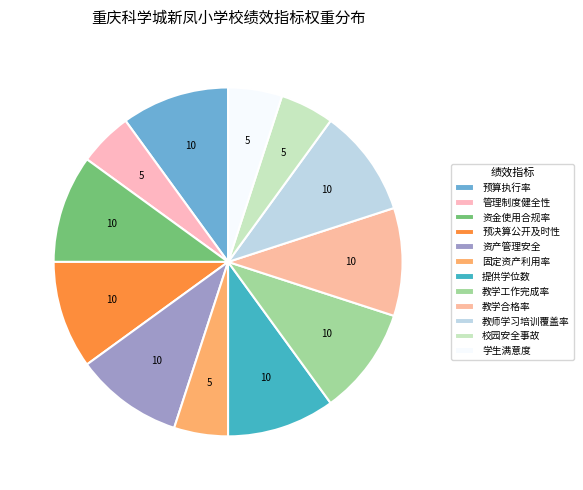

Does 预算执行率 represent more than half of the total?

No